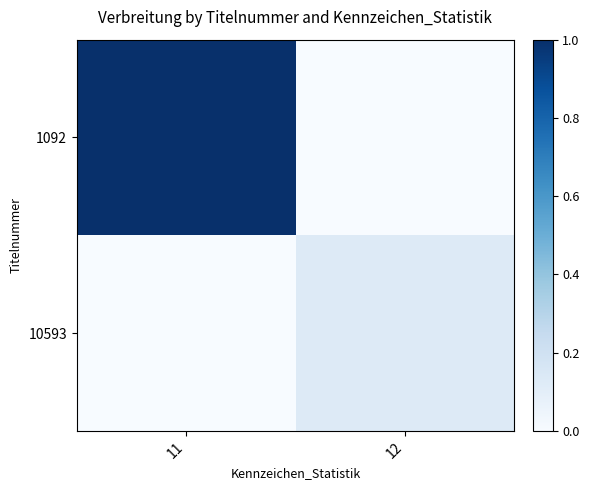

At how many categories does at least one series exceed 0?

2